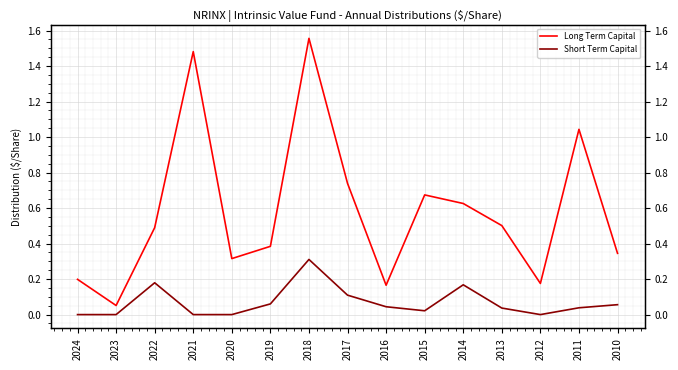

What is the spread (max minus min) of values at 2022?

0.3